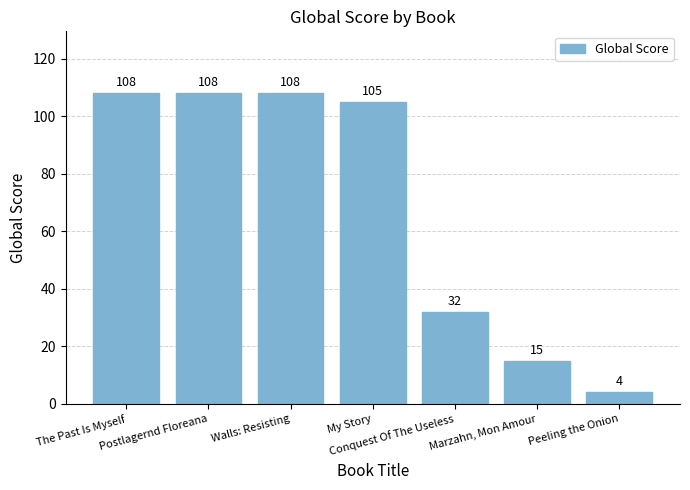

How many data points are less than 105?

3